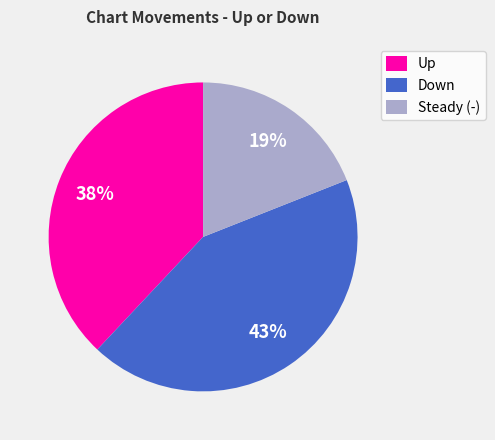

What is the ratio of the value at Steady (-) to the value at Down?

0.4